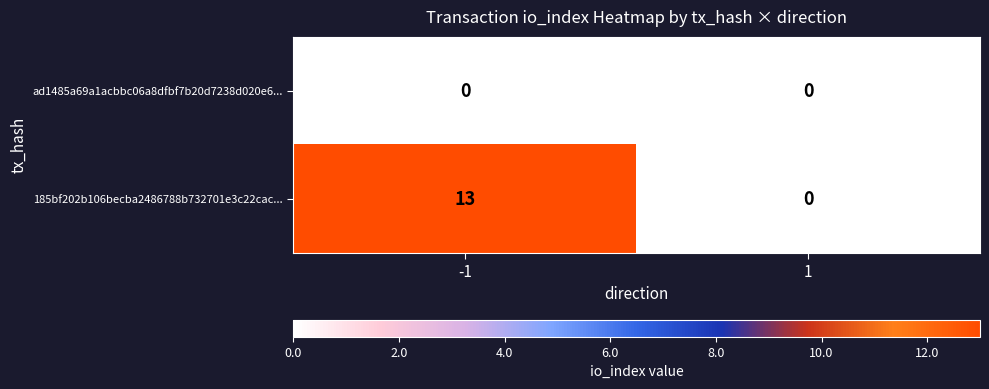

Rank the series by their maximum value, from lowest to highest.

ad1485a69a1acbbc06a8dfbf7b20d7238d020e6..., 185bf202b106becba2486788b732701e3c22cac...